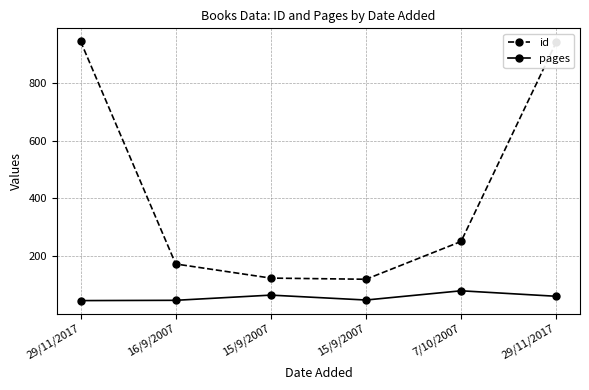

List the labels in order of id value, smallest first.

15/9/2007, 15/9/2007, 16/9/2007, 7/10/2007, 29/11/2017, 29/11/2017